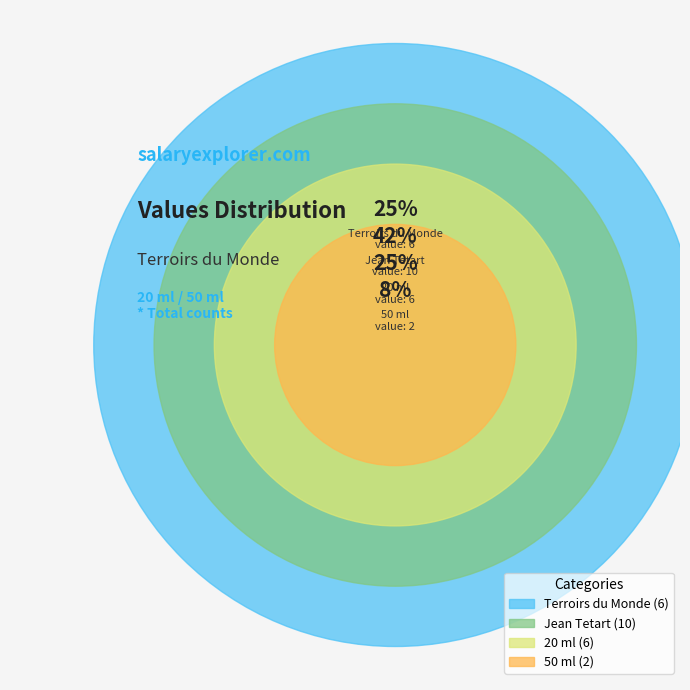

To the nearest percent, what is the difference between the largest and smallest slice percentages?

33%